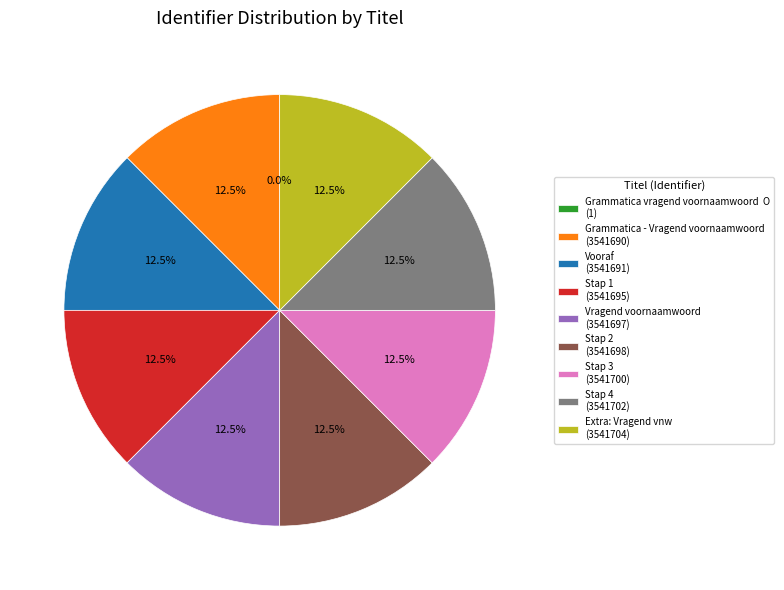

Does Extra: Vragend vnw account for over 50% of the chart?

No